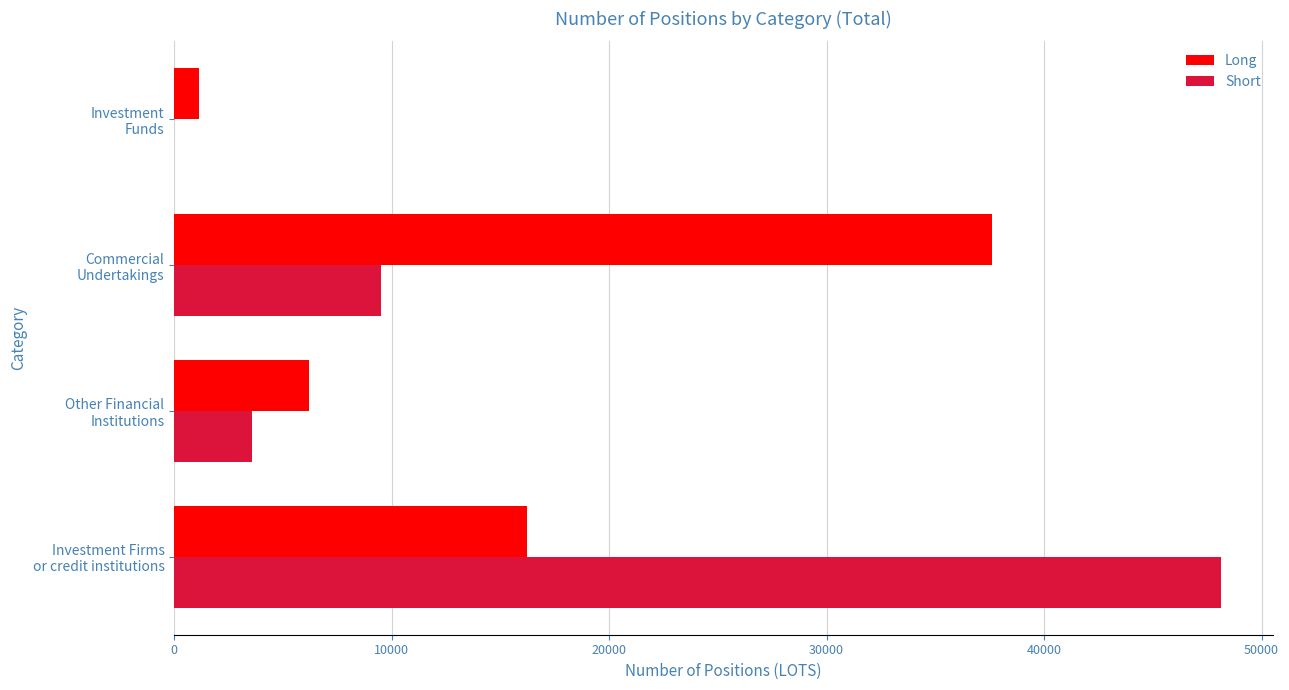

What is the highest value of the Long series?

37627.0